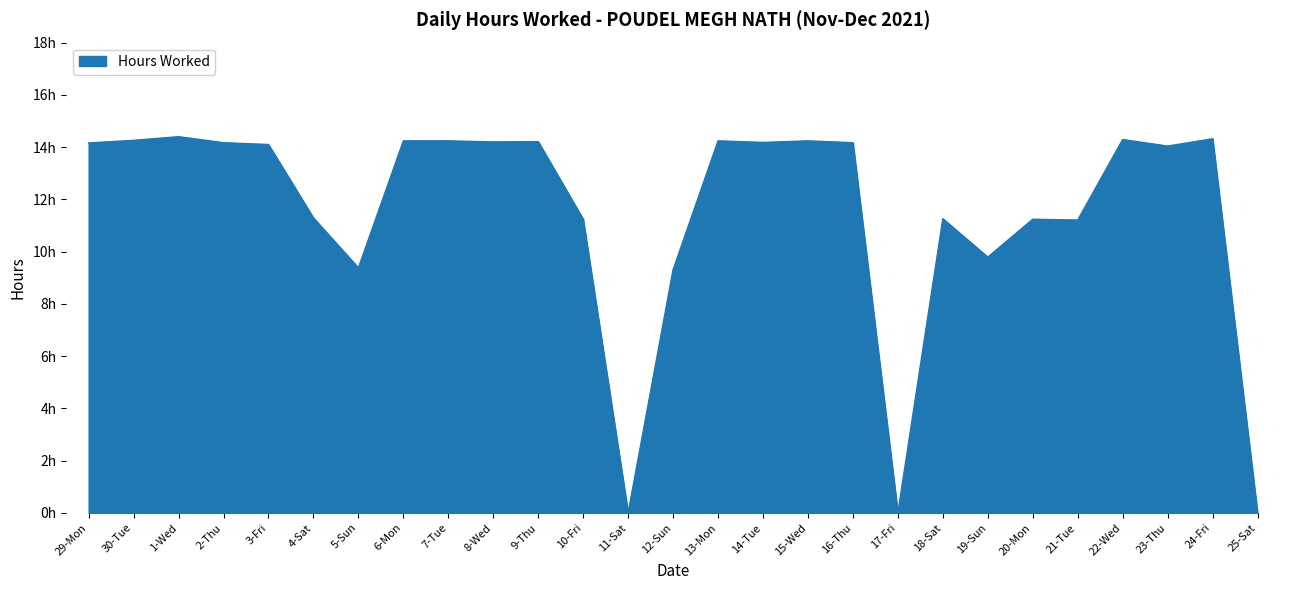

Reading left to right, list all the values displayed in this chart.

14.2	14.3	14.4	14.2	14.1	11.3	9.4	14.2	14.2	14.2	14.2	11.2	0.0	9.3	14.2	14.2	14.2	14.2	0.0	11.3	9.8	11.2	11.2	14.3	14.0	14.3	0.0